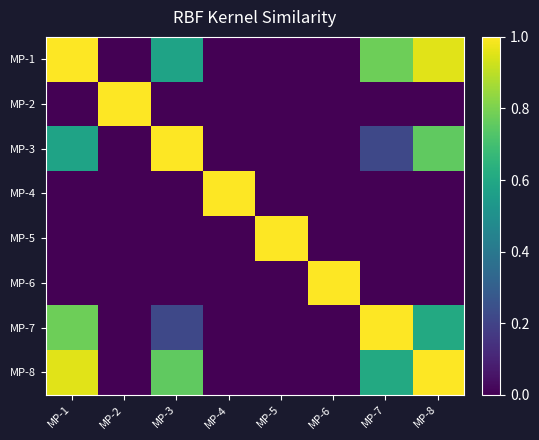

At which category does the chart reach its peak across all series?

MP-1